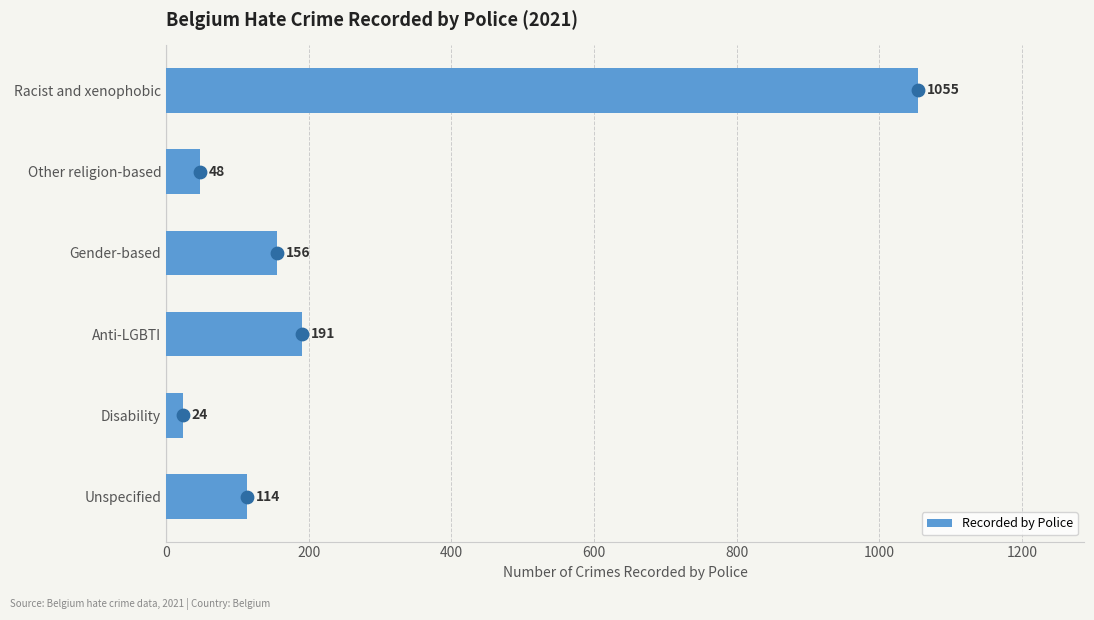

Is it true that Recorded by Police equals 114 at Unspecified?

True